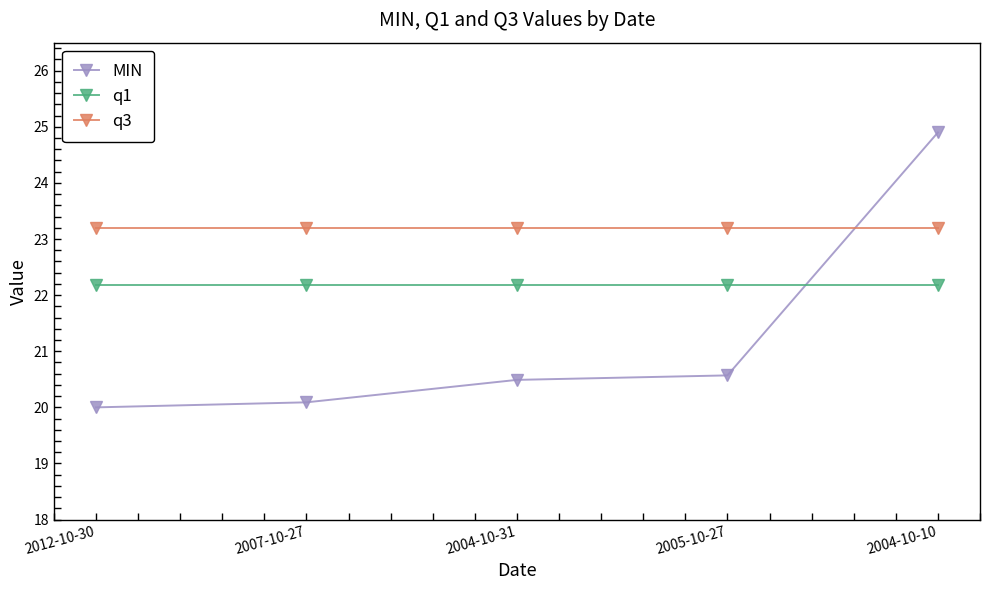

What are all the series names shown in the legend?

MIN, q1, q3